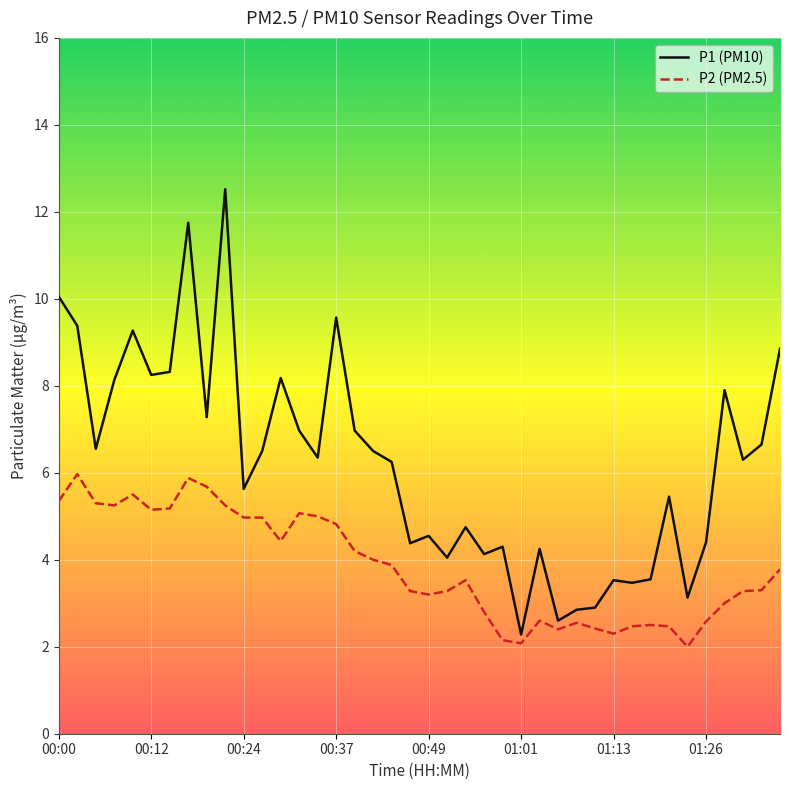

In P1 (PM10), how many points are higher than both neighbors (excluding endpoints)?

12